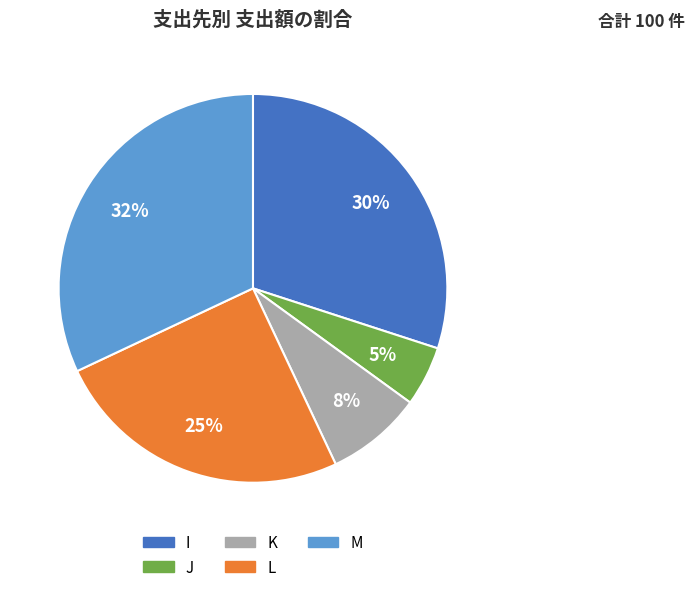

To the nearest percent, what is the average slice percentage?

20%